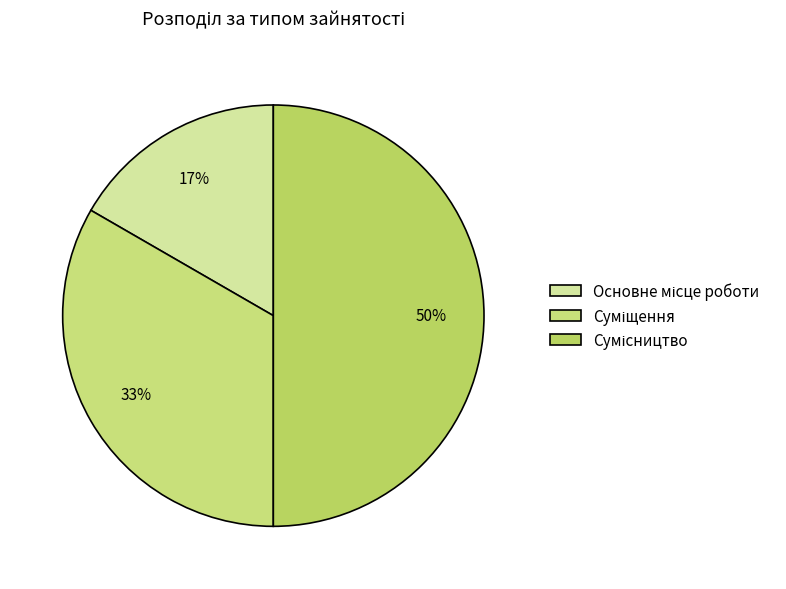

What portion of the pie excludes Суміщення?

66.7%